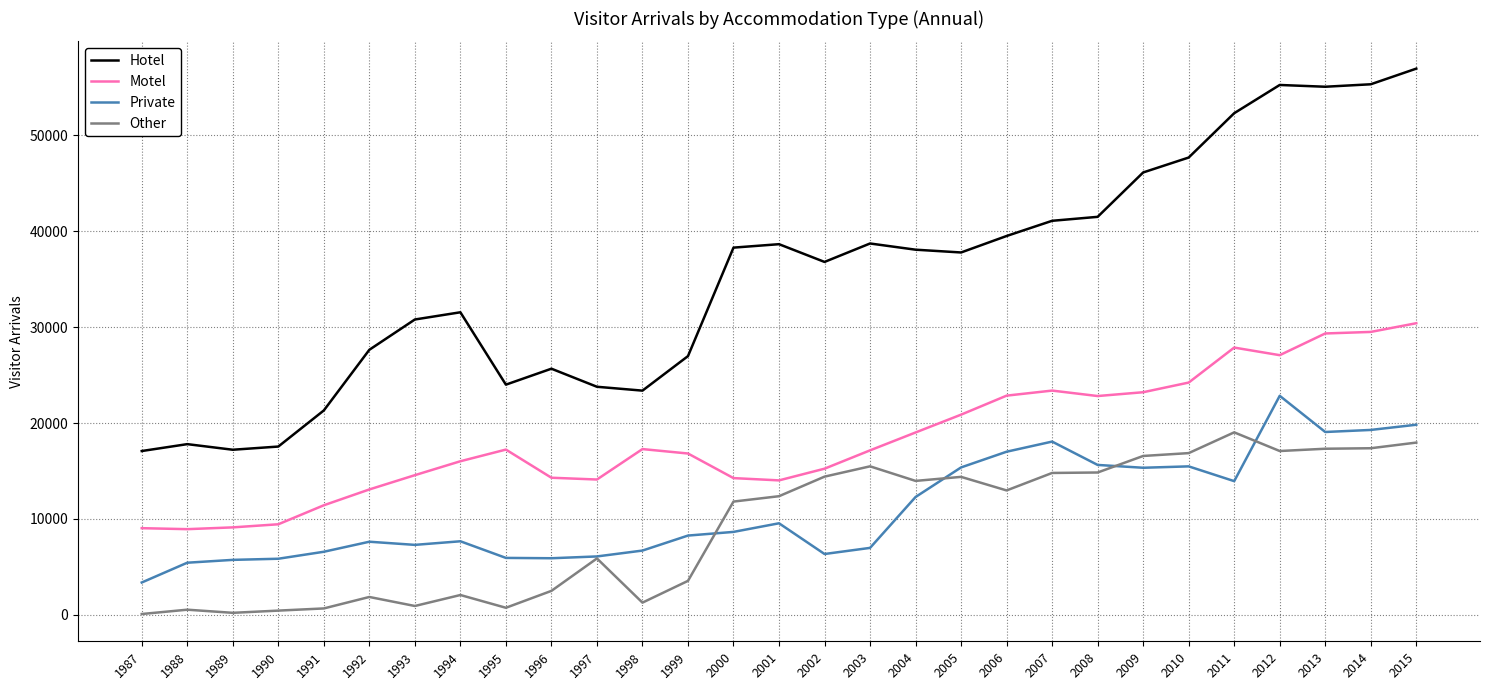

What is the smallest value displayed?

85